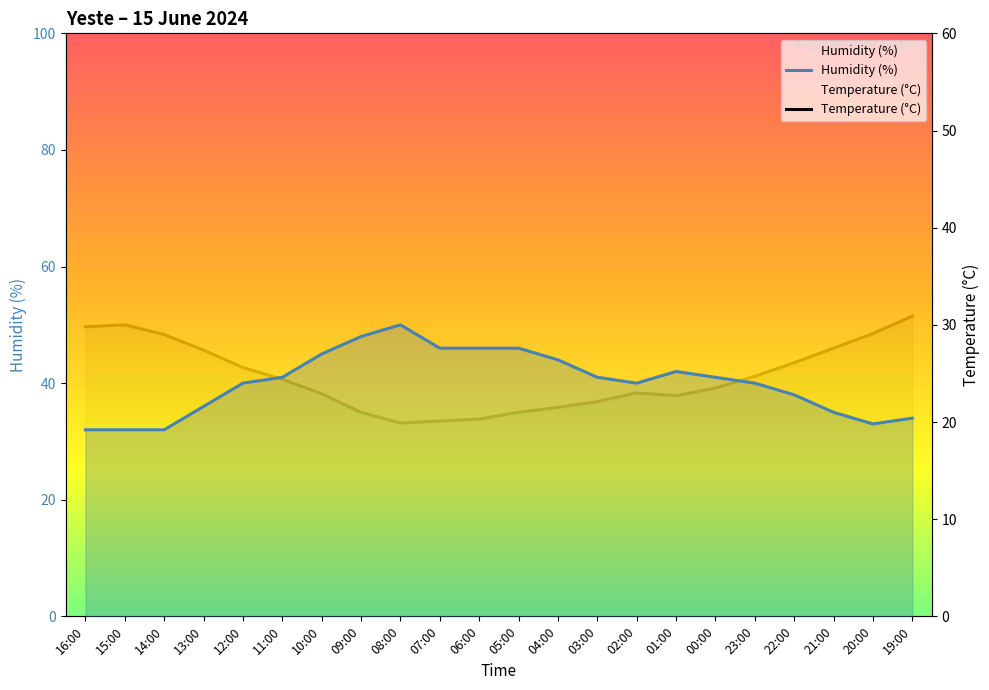

At which label does Temperature (°C) reach its peak?

19:00